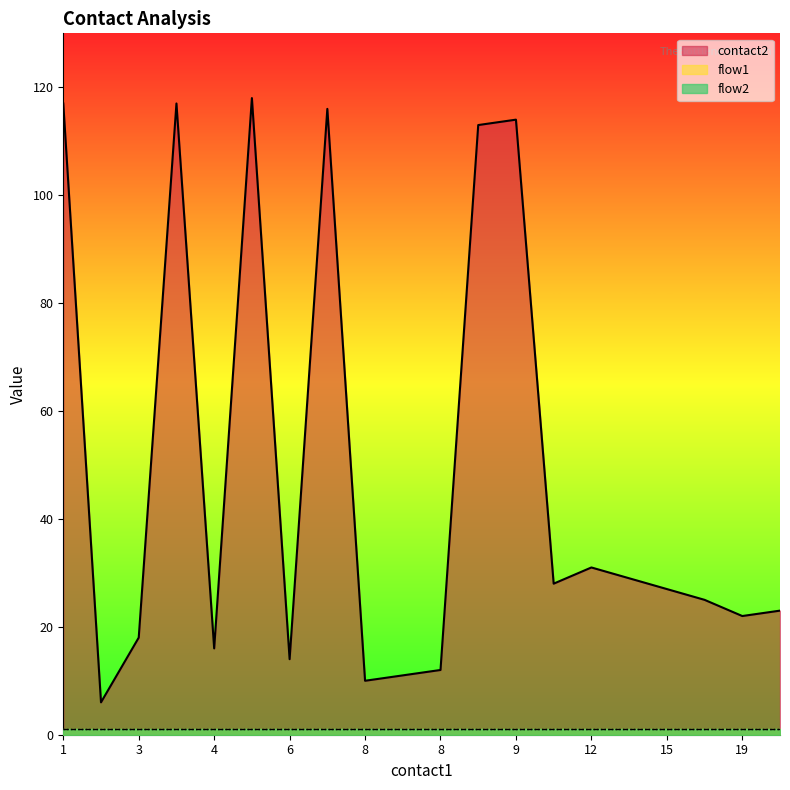

Rank the series at 5 from highest to lowest value.

contact2, flow1, flow2